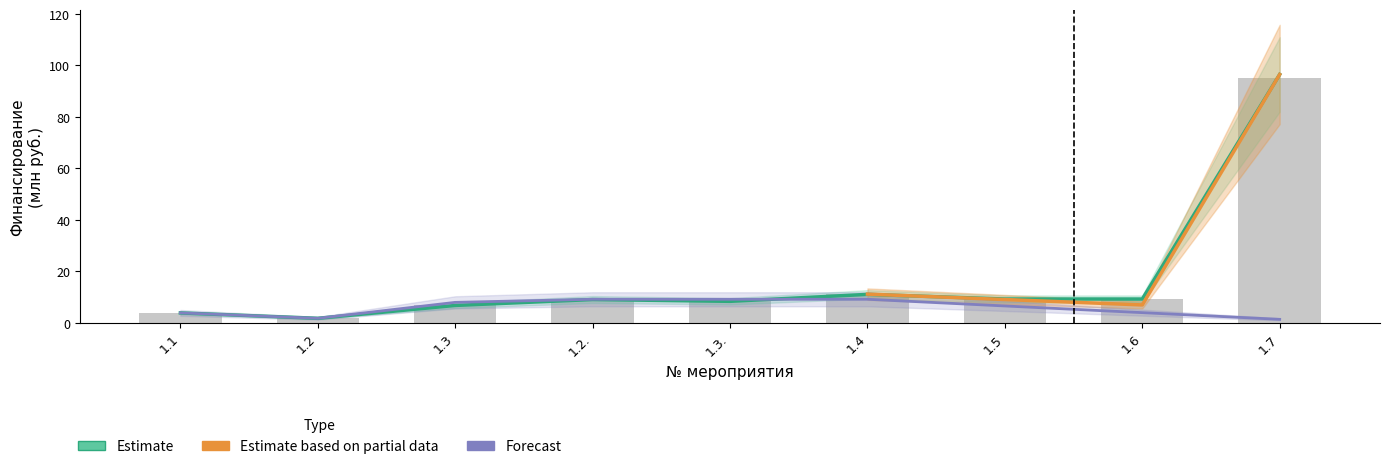

How many values in the Финансирование (план) series are below 9?

4